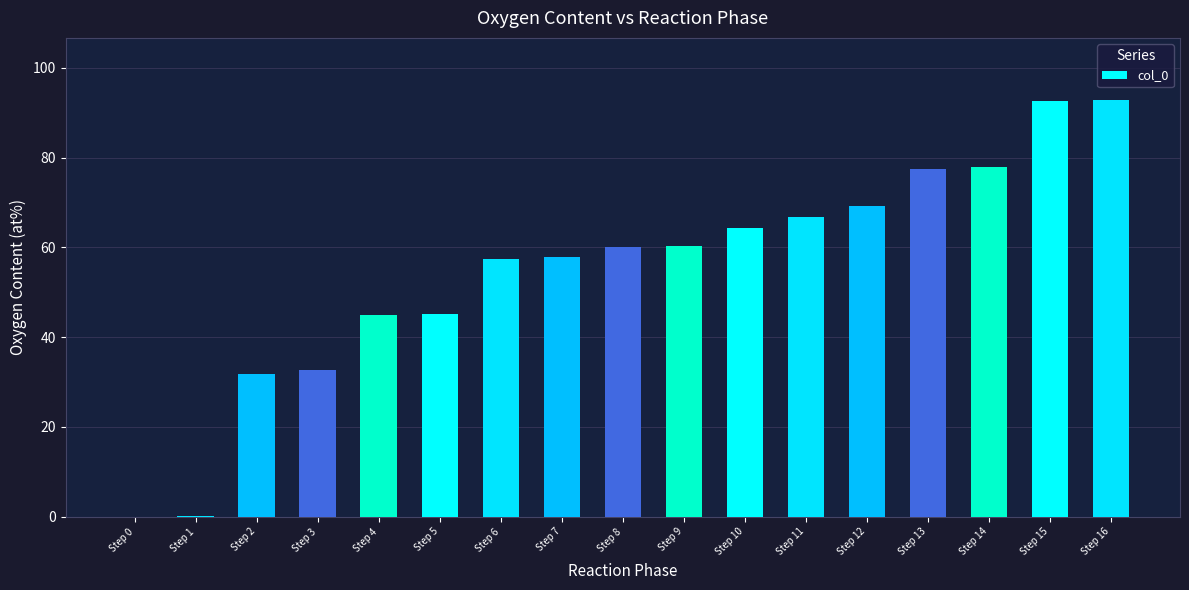

What is the sum of all values?

931.5